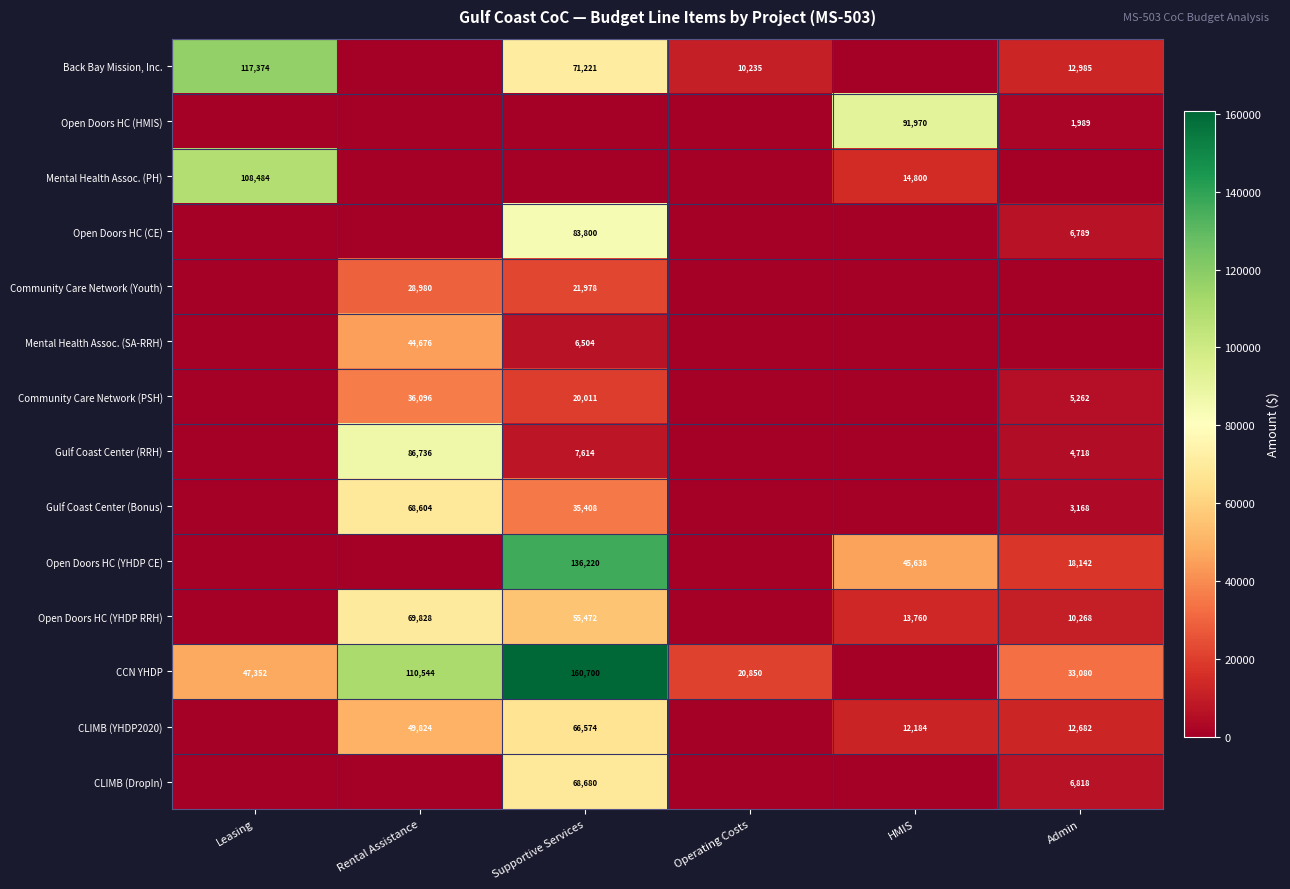

Is it true that Gulf Coast Center (Bonus) equals 35408 at Supportive Services?

True